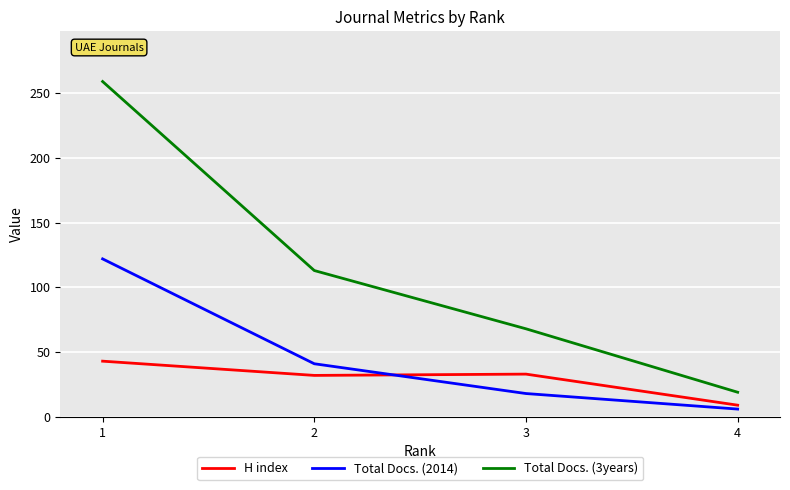

What are all the series names shown in the legend?

H index, Total Docs. (2014), Total Docs. (3years)